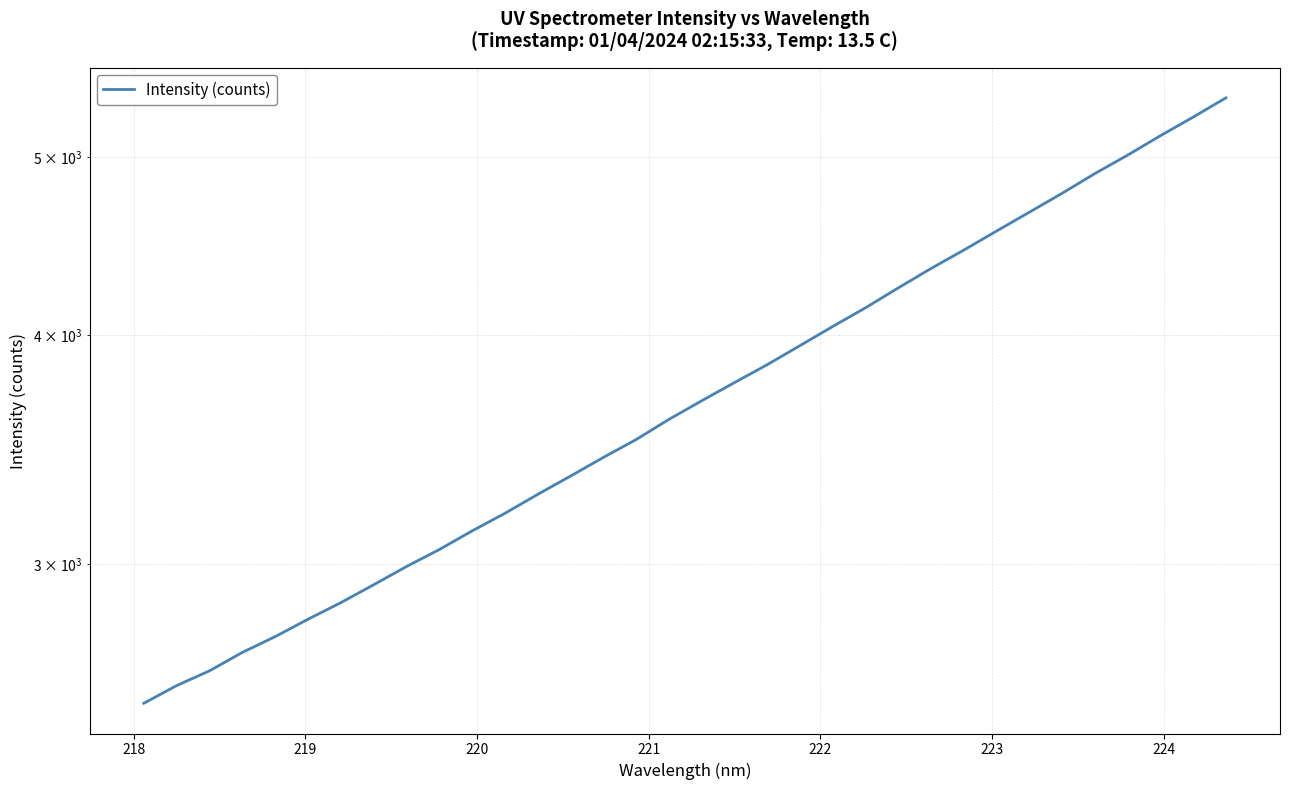

How many values are below 3682?

17